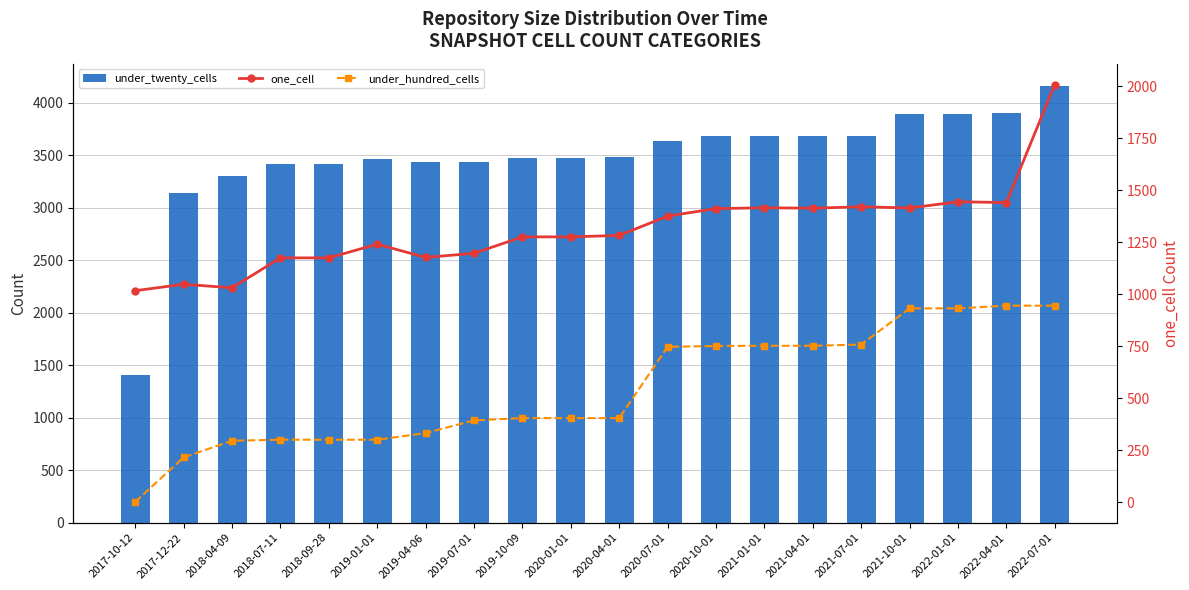

List the series in order of their overall mean, lowest first.

under_hundred_cells, one_cell, under_twenty_cells